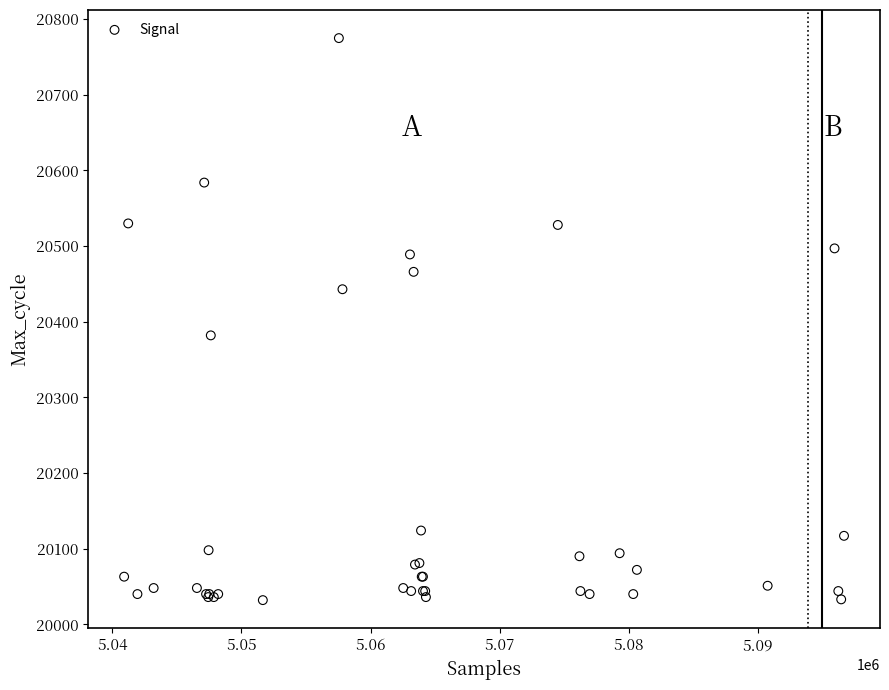

What Y value in the scatter plot is closest to 20403?

20382